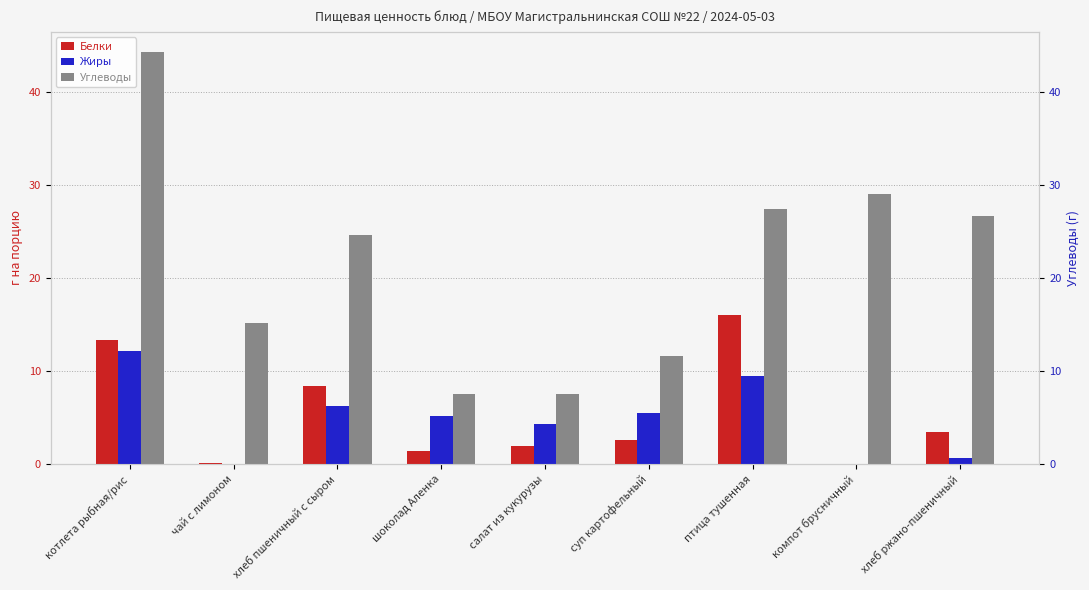

Reading left to right, extract all data points from this chart.

Белки: 13.3	0.1	8.4	1.4	2.0	2.6	16.0	0.0	3.5
Жиры: 12.2	0.0	6.3	5.2	4.3	5.5	9.5	0.0	0.7
Углеводы: 44.3	15.2	24.6	7.5	7.5	11.6	27.4	29.0	26.7